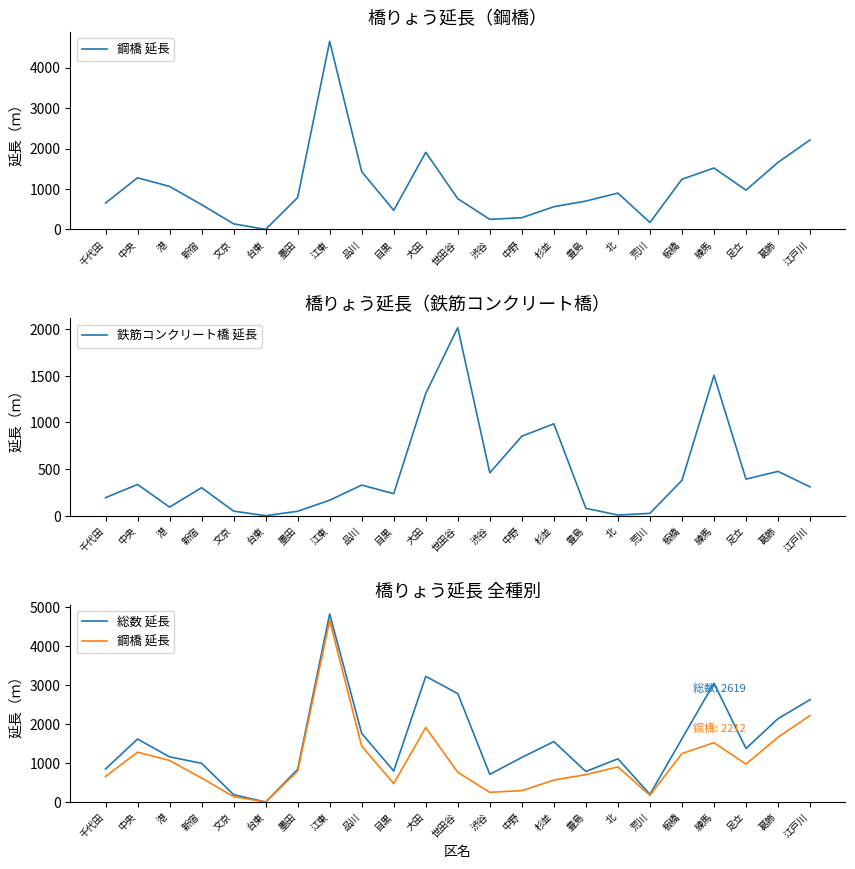

Reading left to right, extract all data points from this chart.

鋼橋 延長: 千代田=651	中央=1276	港=1063	新宿=612	文京=138	台東=0	墨田=789	江東=4649	品川=1428	目黒=472	大田=1906	世田谷=759	渋谷=248	中野=289	杉並=561	豊島=701	北=898	荒川=171	板橋=1240	練馬=1518	足立=970	葛飾=1658	江戸川=2212
鉄筋コンクリート橋 延長: 千代田=193	中央=335	港=92	新宿=300	文京=49	台東=0	墨田=47	江東=166	品川=328	目黒=236	大田=1311	世田谷=2016	渋谷=460	中野=852	杉並=985	豊島=79	北=7	荒川=25	板橋=379	練馬=1504	足立=392	葛飾=475	江戸川=309
総数 延長: 千代田=844	中央=1611	港=1155	新宿=990	文京=187	台東=0	墨田=836	江東=4815	品川=1756	目黒=792	大田=3217	世田谷=2775	渋谷=708	中野=1141	杉並=1546	豊島=780	北=1105	荒川=196	板橋=1619	練馬=3041	足立=1369	葛飾=2133	江戸川=2619